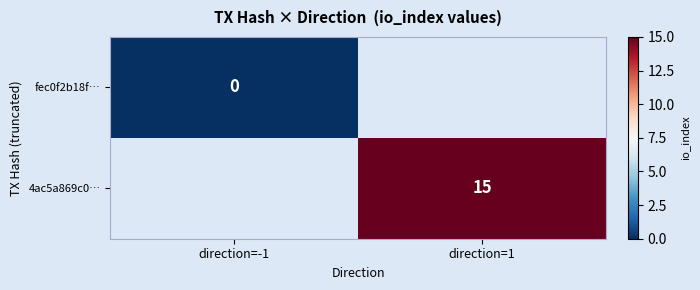

At how many categories does at least one series exceed 9?

1